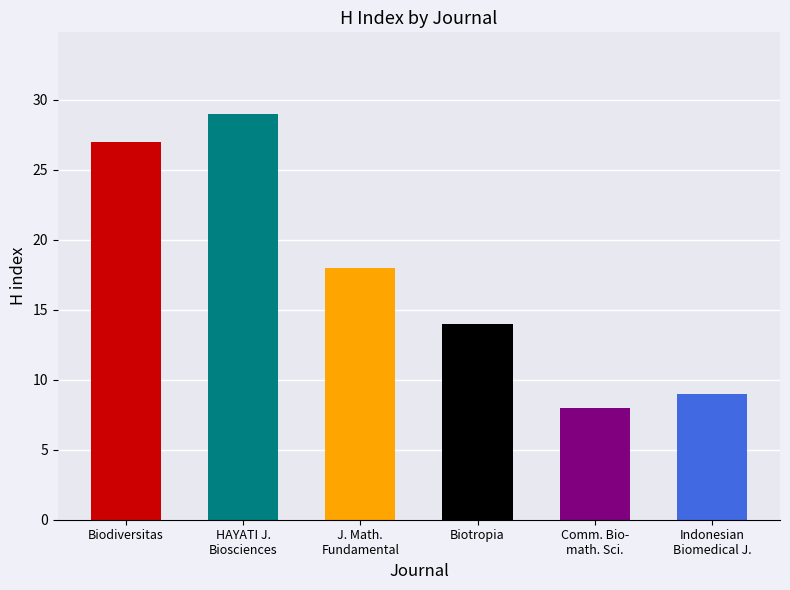

What is the value of the 2nd bar from the left?

29